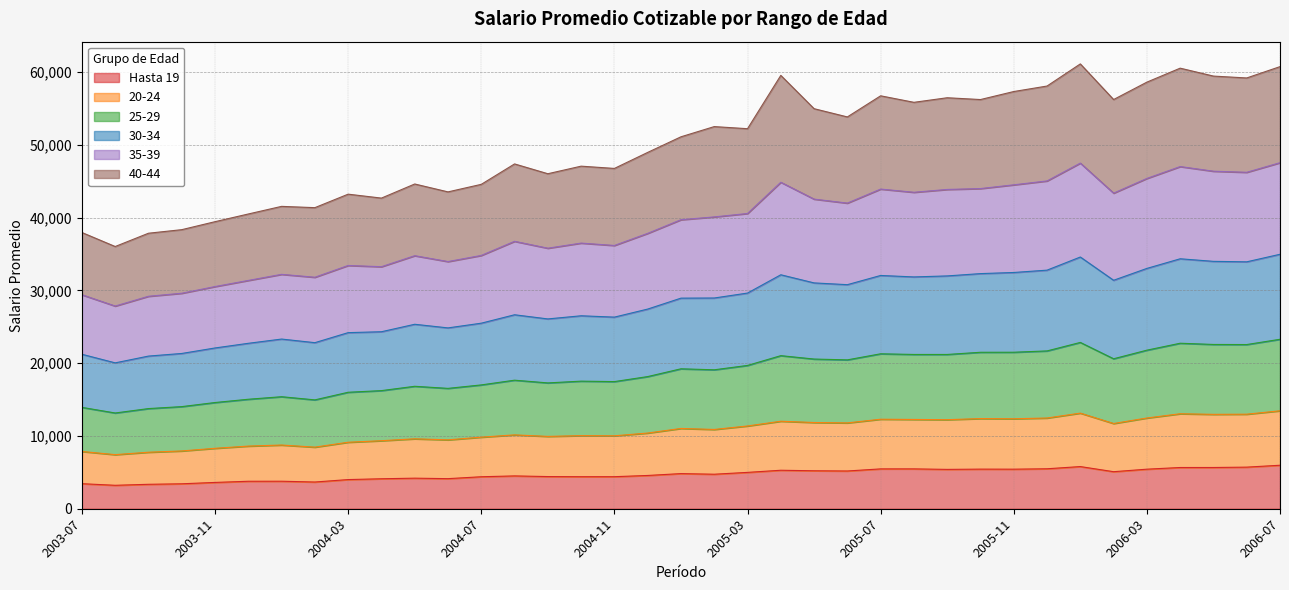

What is the total value across all series at 2005-11?

57313.1